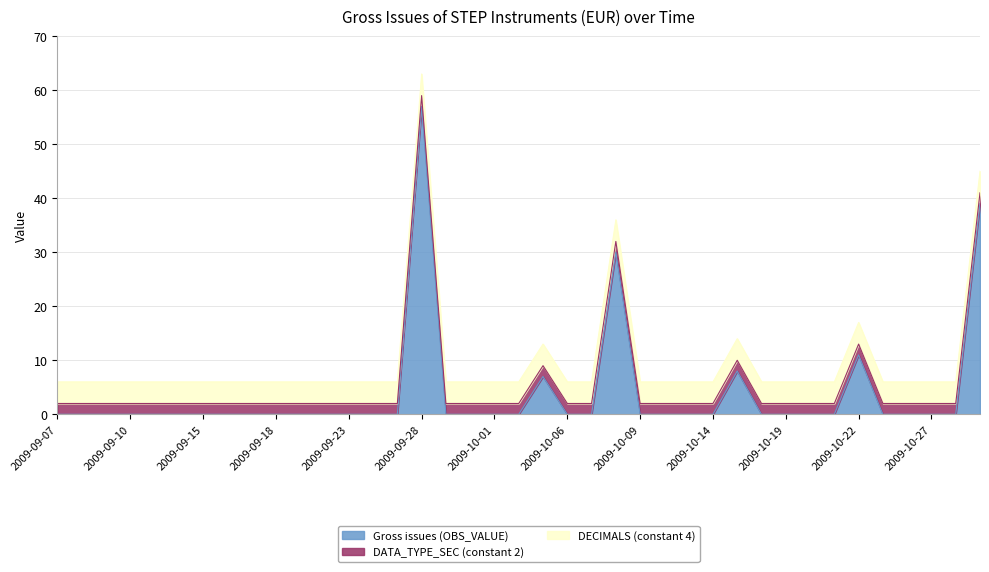

Which series has the largest total across all categories?

DECIMALS (constant 4)